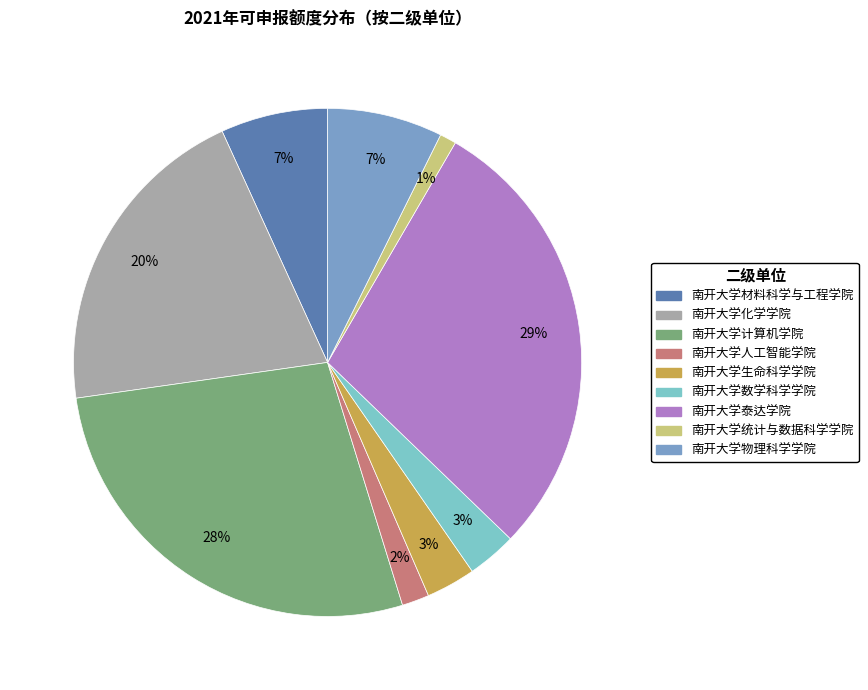

Combined, do 南开大学统计与数据科学学院 and 南开大学材料科学与工程学院 account for over 50%?

No